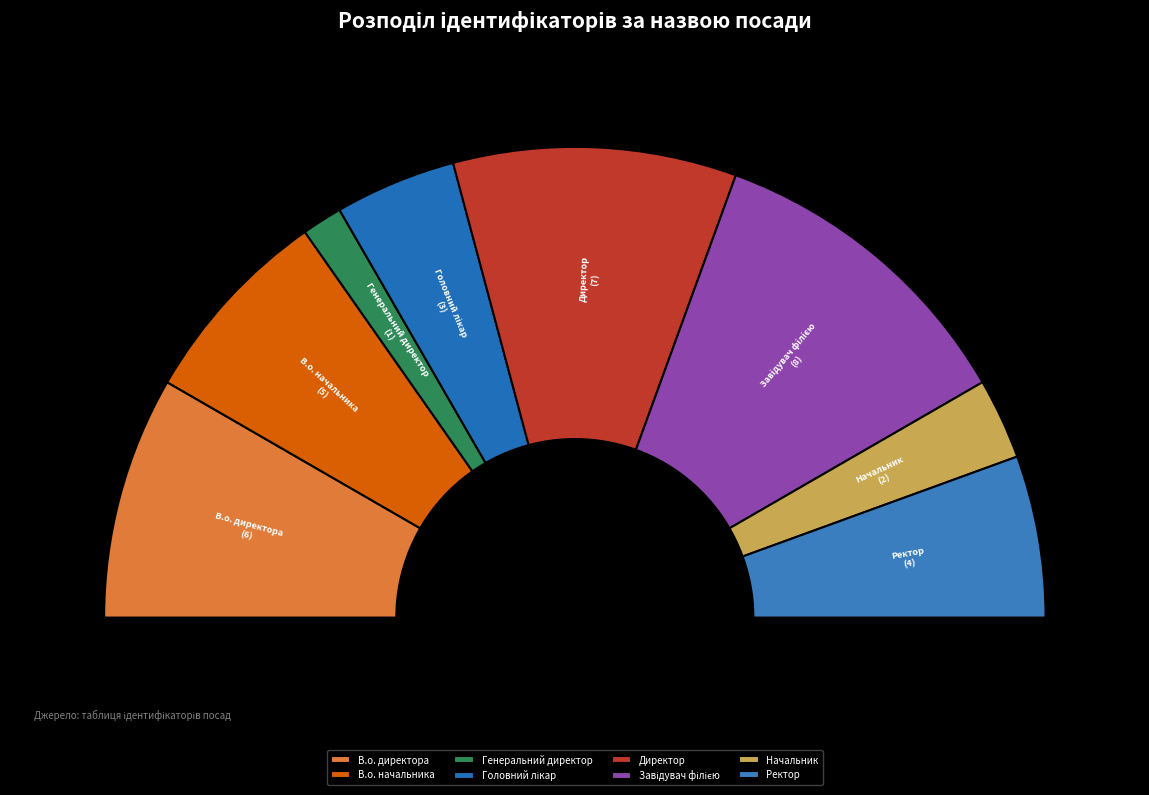

Between В.о. начальника and Головний лікар, which is larger?

В.о. начальника